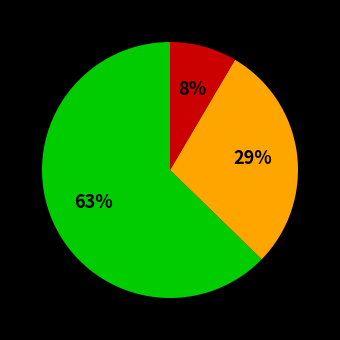

To the nearest percent, what is the average slice percentage?

33%